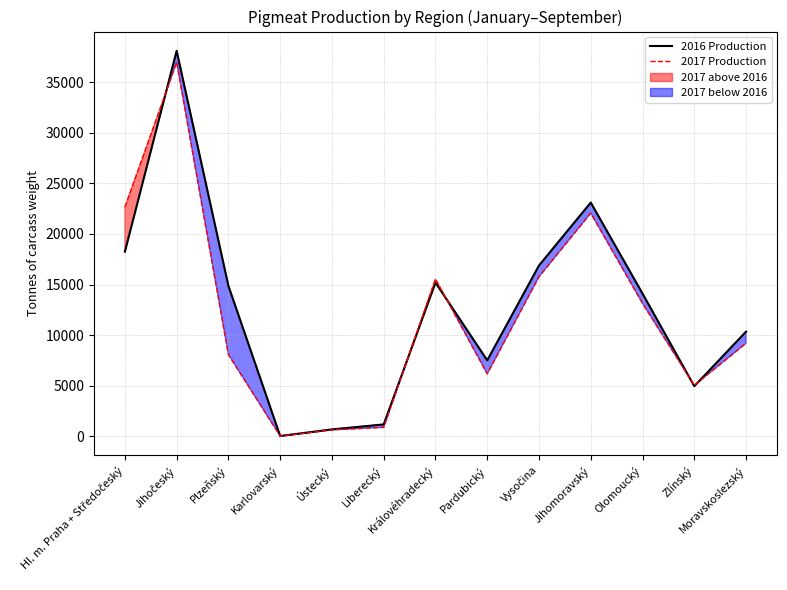

At which label is 2017 Production closest to 18495?

Vysočina